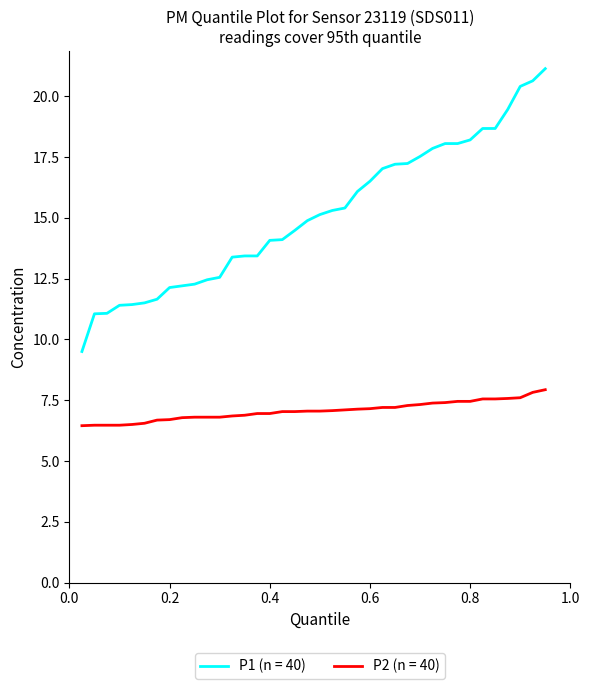

What is the minimum value shown in the chart?

6.5